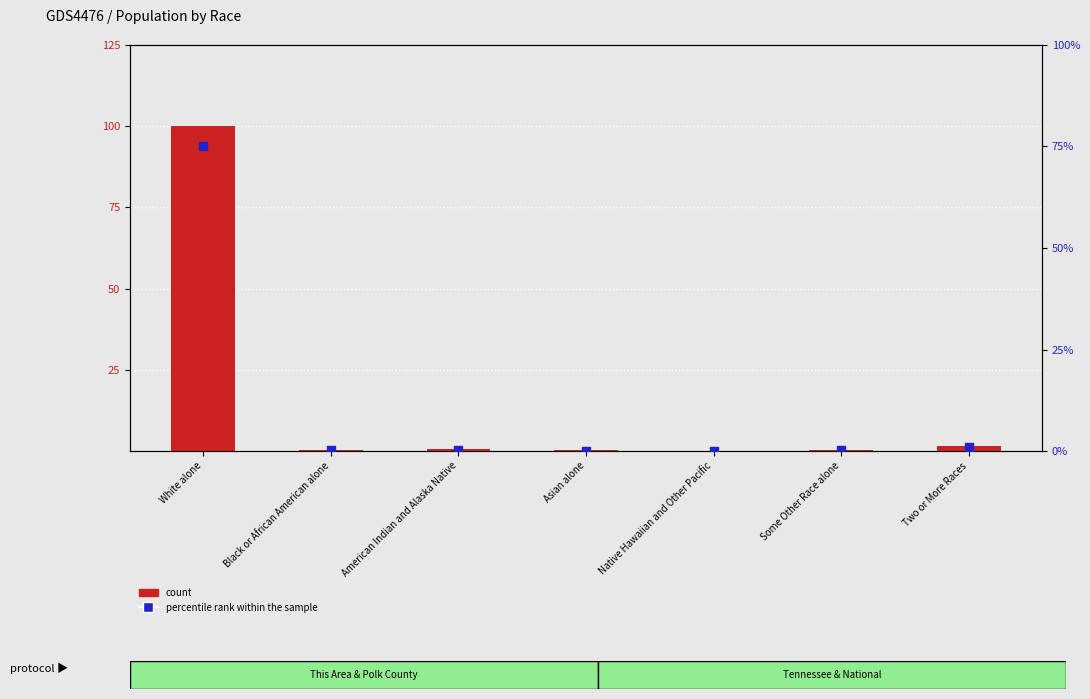

Which series has the largest total across all categories?

count